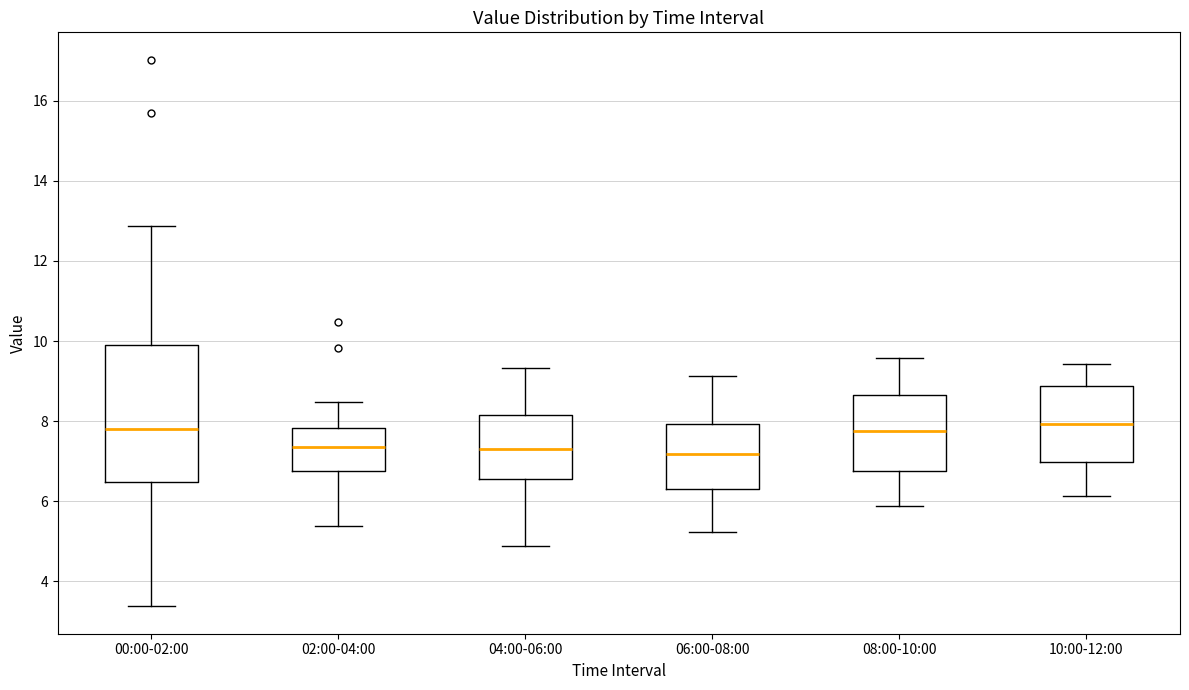

Where does the lower whisker of the box for 02:00-04:00 end on the y-axis? The values are not printed on the chart, so give them approximately, as read against the axis.

5.4